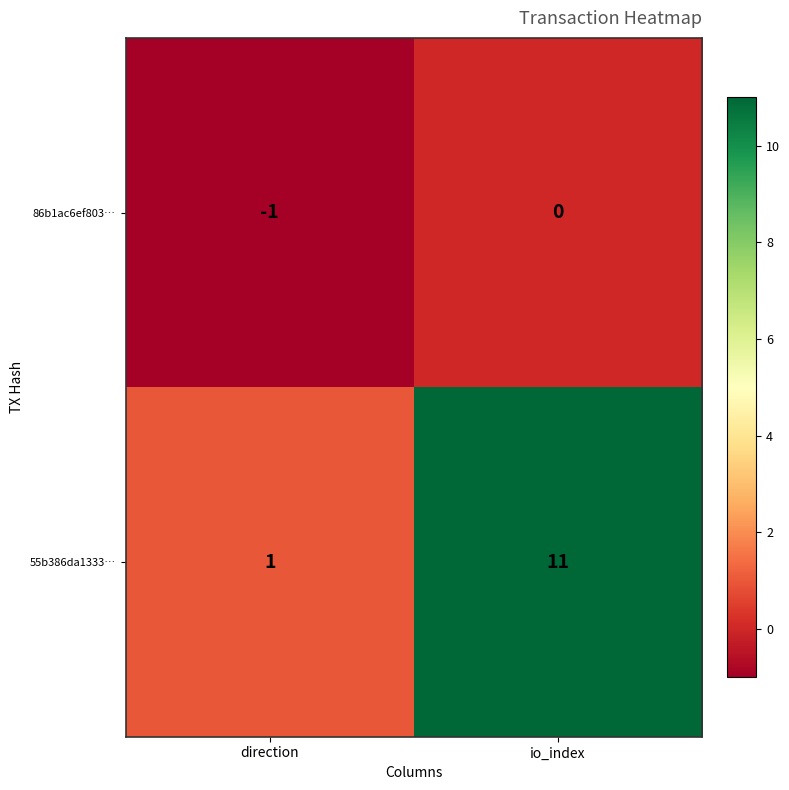

The 55b386da1333… series shows 0 at direction. True or false?

False